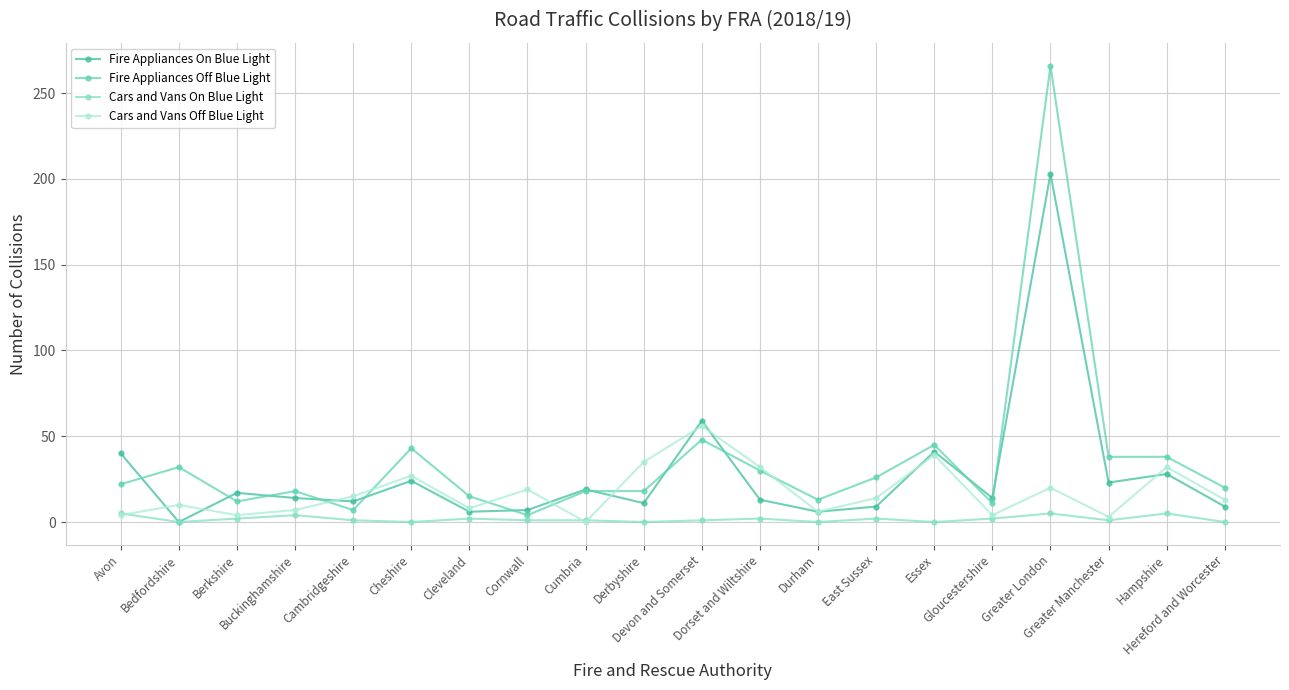

What is the sum of all Fire Appliances On Blue Light values?

555